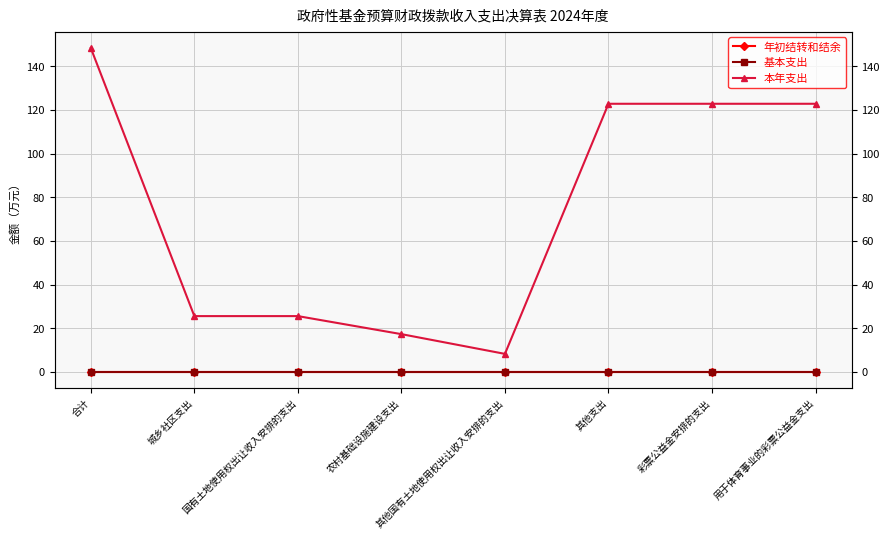

Rank the series by their maximum value, from highest to lowest.

本年支出, 年初结转和结余, 基本支出